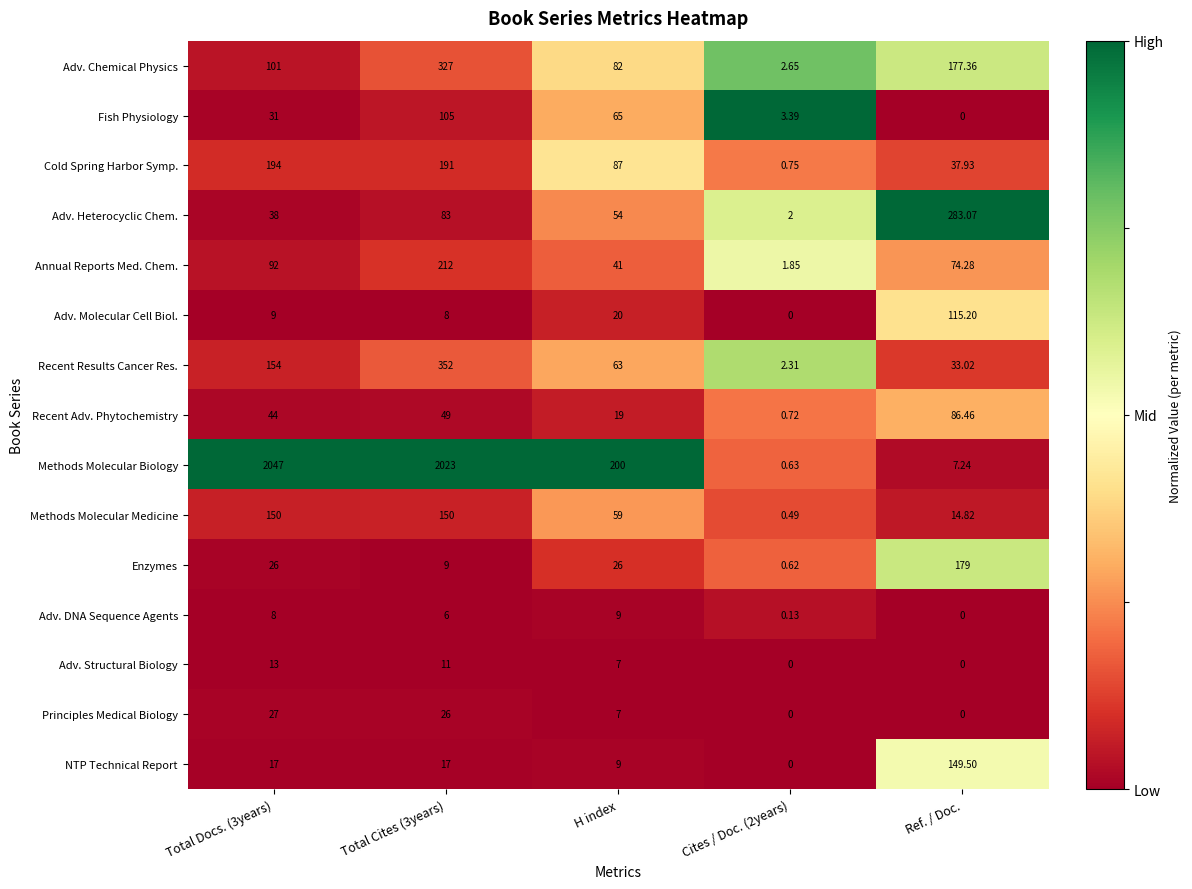

Rank the series by their maximum value, from lowest to highest.

Adv. DNA Sequence Agents, Adv. Structural Biology, Principles Medical Biology, Recent Adv. Phytochemistry, Fish Physiology, Adv. Molecular Cell Biol., NTP Technical Report, Methods Molecular Medicine, Enzymes, Cold Spring Harbor Symp., Annual Reports Med. Chem., Adv. Heterocyclic Chem., Adv. Chemical Physics, Recent Results Cancer Res., Methods Molecular Biology